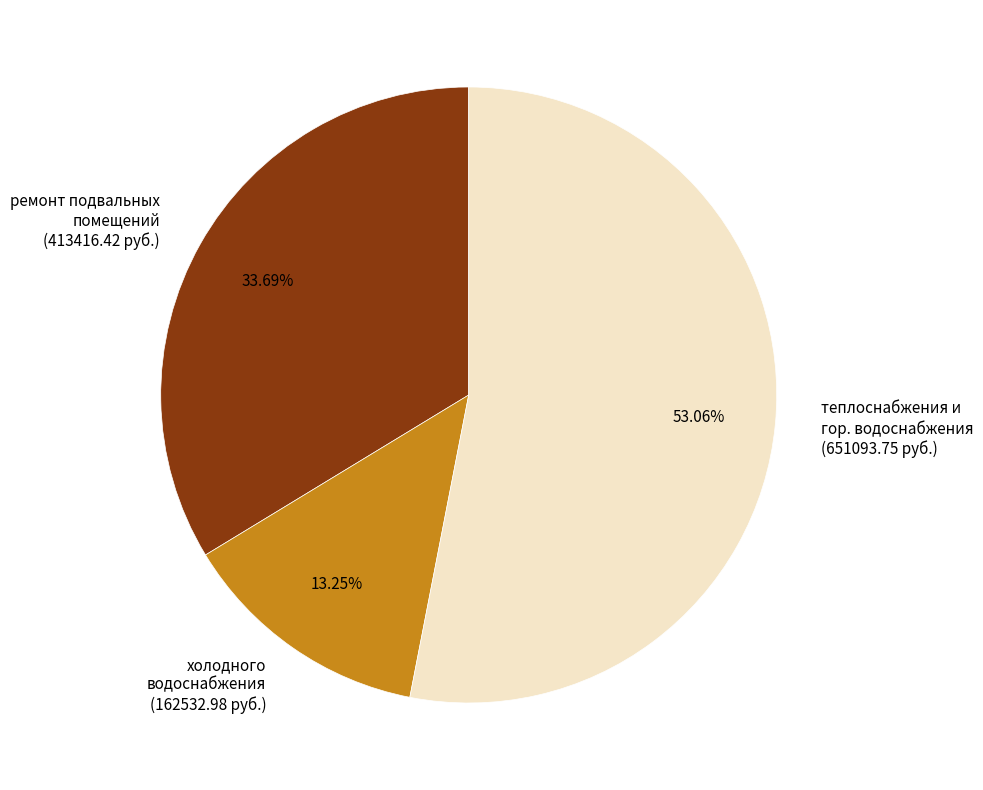

Rank the categories by value from highest to lowest.

теплоснабжения и гор. водоснабжения (651093.75 руб.), ремонт подвальных помещений (413416.42 руб.), холодного водоснабжения (162532.98 руб.)